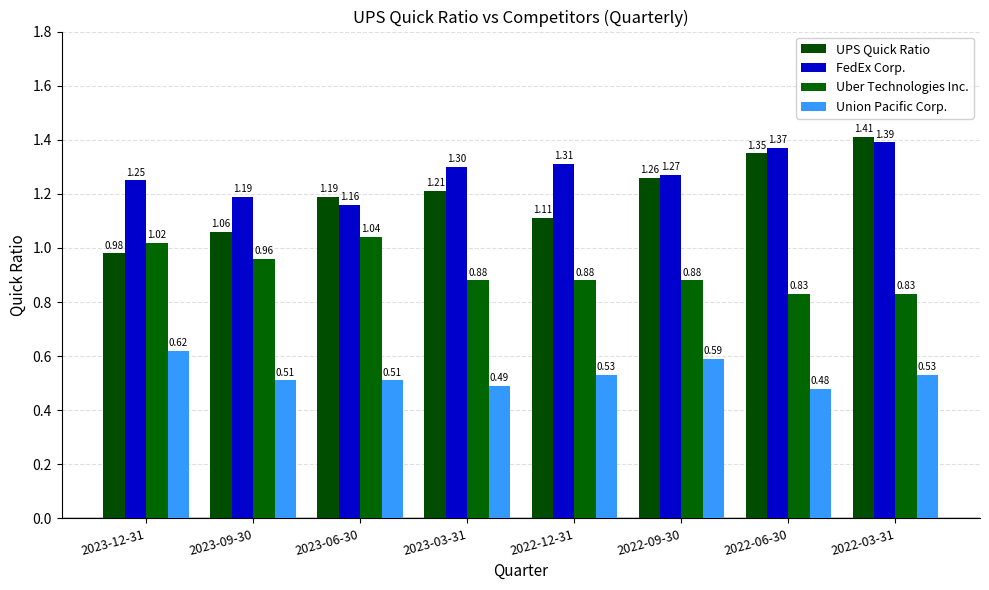

Does the chart contain stacked bars?

No